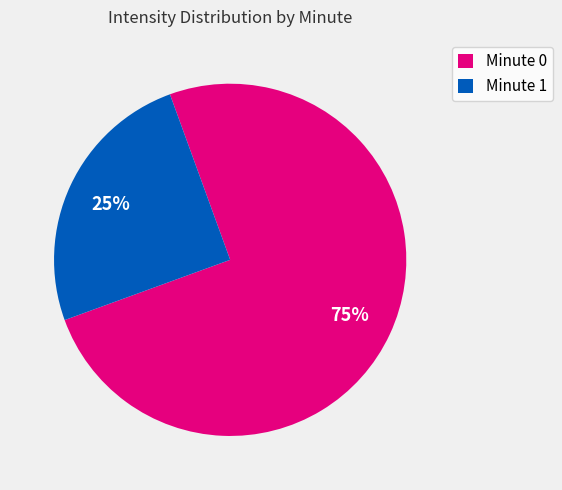

To the nearest percent, what is the average slice percentage?

50%